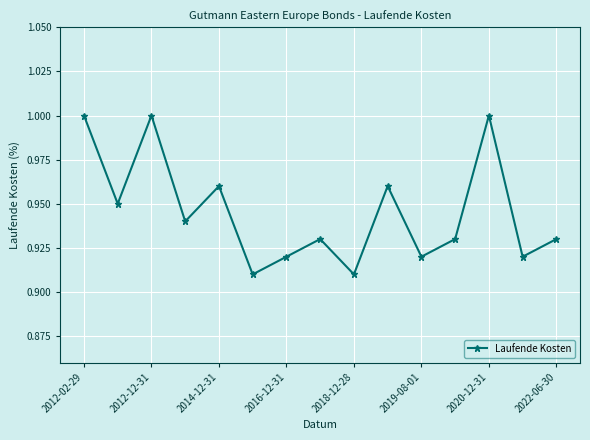

True or false: there are more than 0 points higher than both neighbors.

True